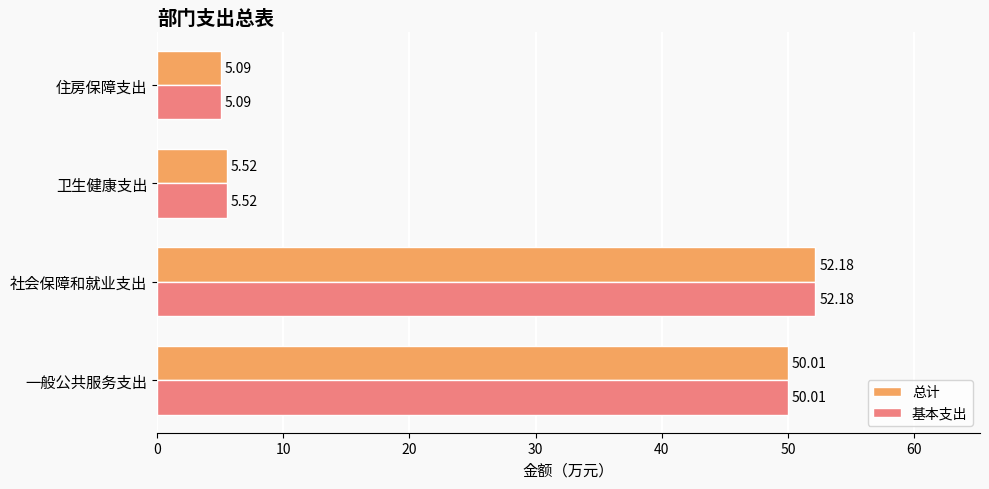

Which category has the highest value across all series?

社会保障和就业支出